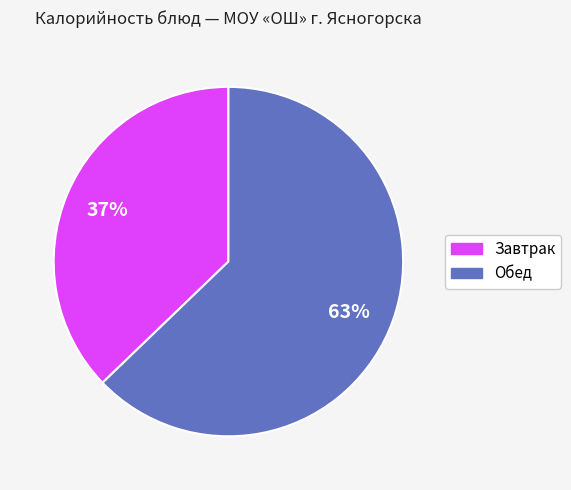

To the nearest percent, what is the difference between the largest and smallest slice percentages?

26%